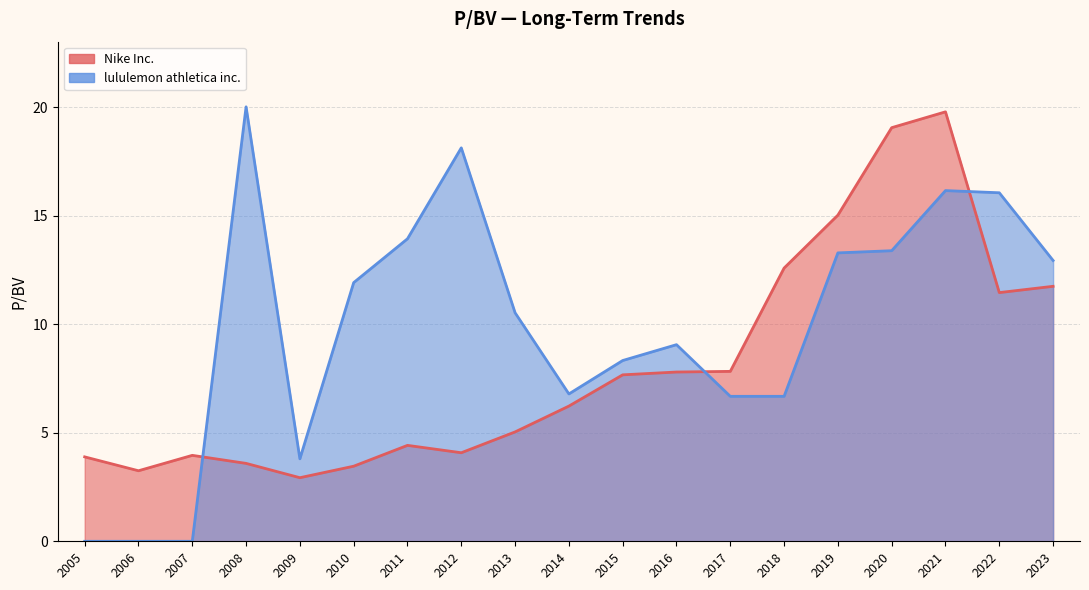

Which series has the largest total across all categories?

lululemon athletica inc.